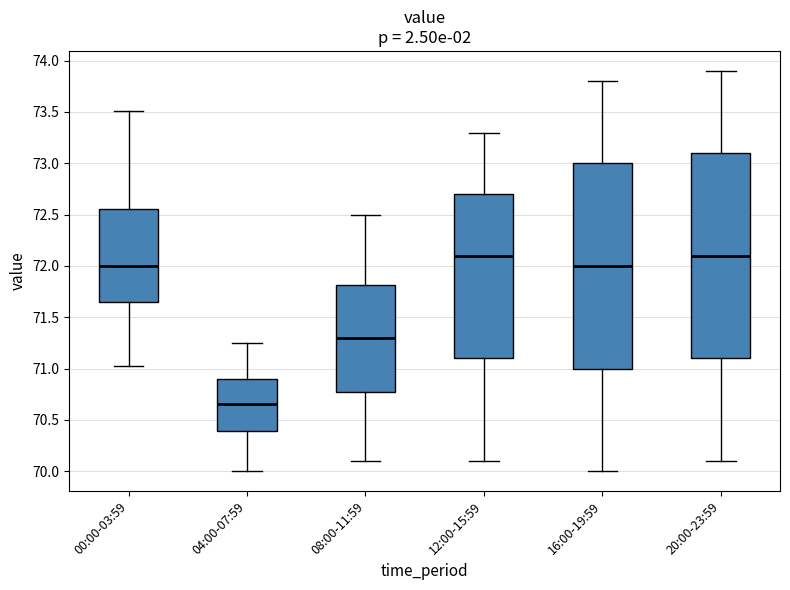

Reading left to right, transcribe this box plot: for each box, give where its median line is, the range the box spans, and where its two whiskers end, as read against the y-axis. The values are not printed on the chart, so give them approximately, as read against the axis.

00:00-03:59: median 72.00, box 71.65 to 72.55, whiskers 71.00 to 73.50
04:00-07:59: median 70.65, box 70.40 to 70.90, whiskers 70.00 to 71.25
08:00-11:59: median 71.30, box 70.80 to 71.80, whiskers 70.10 to 72.50
12:00-15:59: median 72.10, box 71.10 to 72.70, whiskers 70.10 to 73.30
16:00-19:59: median 72.00, box 71.00 to 73.00, whiskers 70.00 to 73.80
20:00-23:59: median 72.10, box 71.10 to 73.10, whiskers 70.10 to 73.90